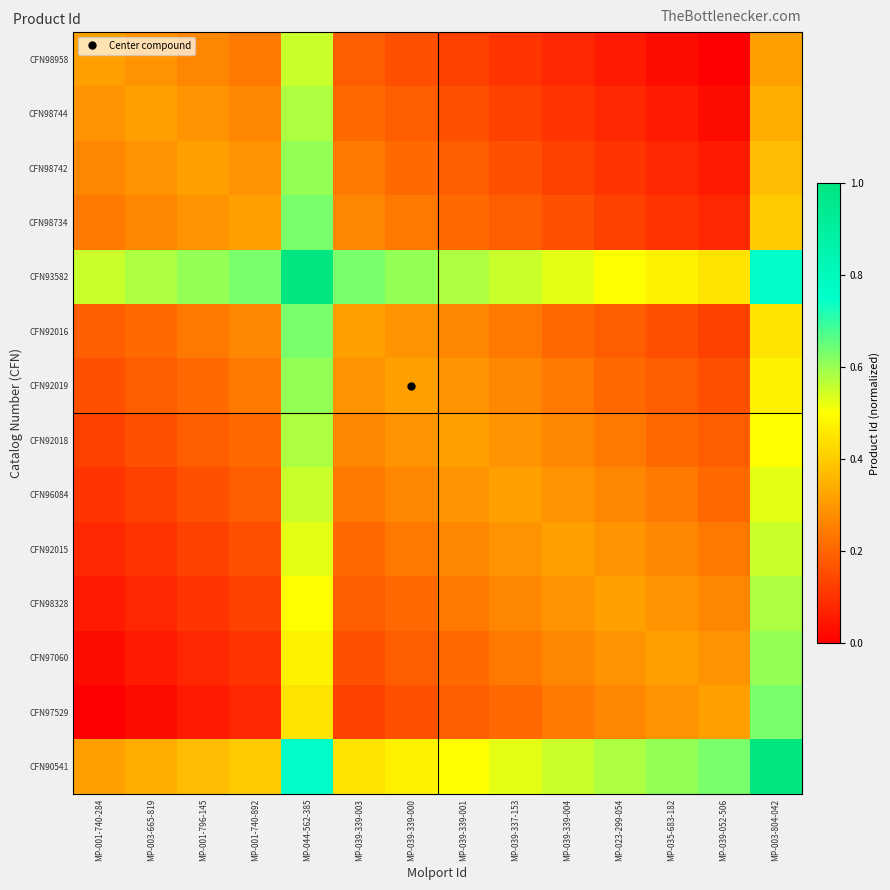

Rank the series at MP-039-339-001 from lowest to highest value.

CFN98958, CFN98744, CFN97529, CFN98742, CFN97060, CFN98734, CFN98328, CFN92015, CFN92016, CFN92019, CFN96084, CFN92018, CFN90541, CFN93582